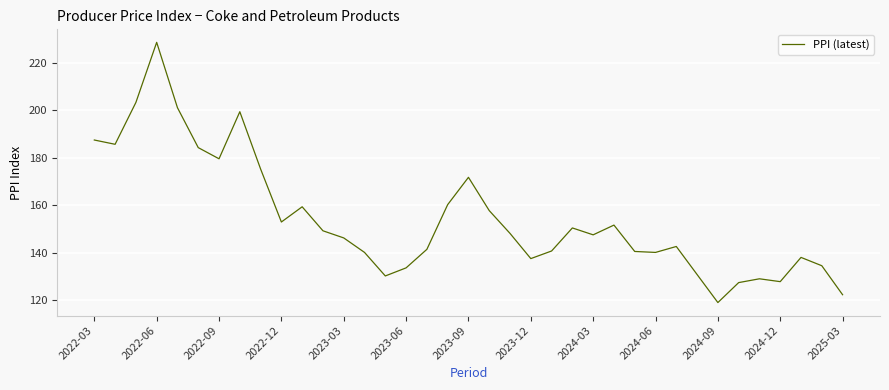

Count the number of values greater than 147.

19